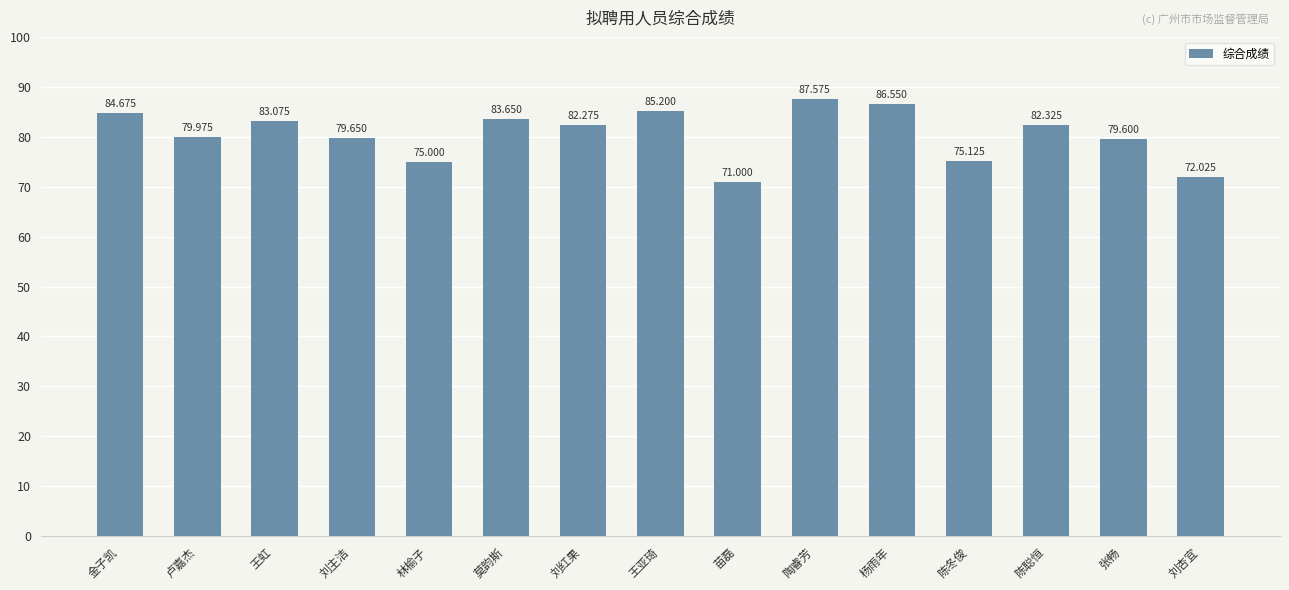

What is the maximum value shown in the chart?

87.6